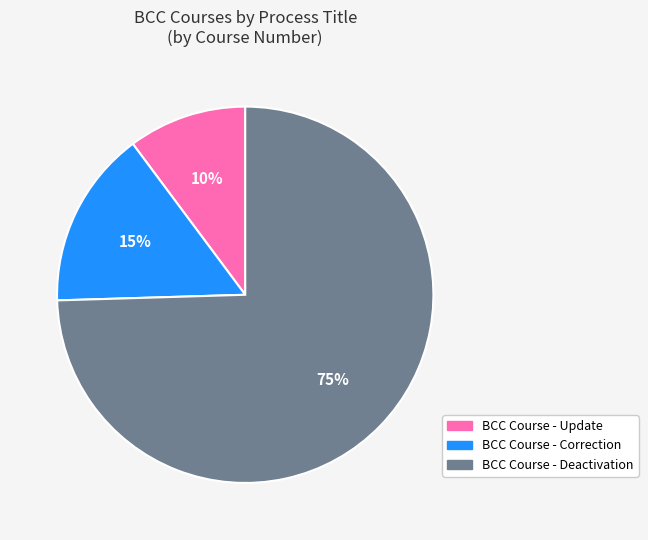

To the nearest percent, what portion does BCC Course - Update represent?

10%